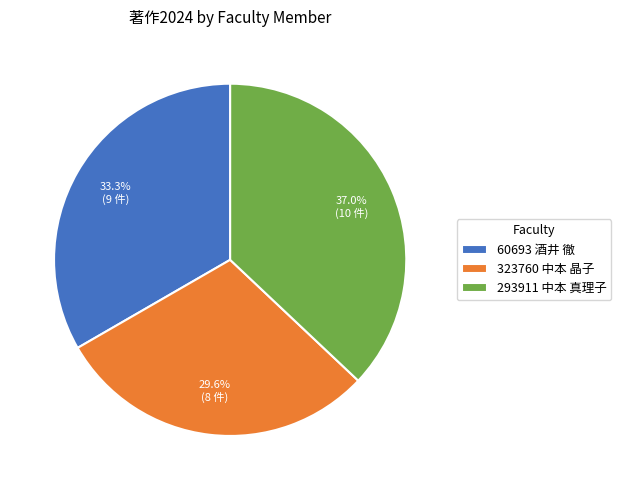

What percentage is the 60693 酒井 徹 slice, to the nearest percent?

33%